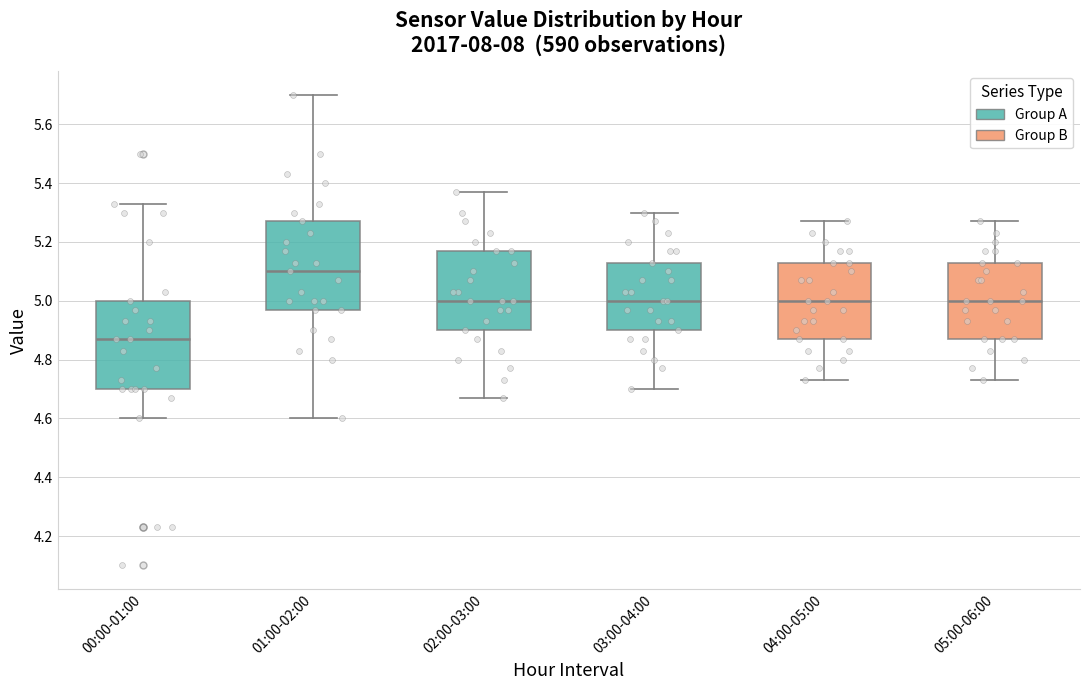

Reading left to right, read every box against the y-axis: the position of its median line, the range the box covers, and the ends of its whiskers. The values are not printed on the chart, so give them approximately, as read against the axis.

00:00-01:00: median 4.88, box 4.70 to 5.00, whiskers 4.60 to 5.34
01:00-02:00: median 5.10, box 4.98 to 5.28, whiskers 4.60 to 5.70
02:00-03:00: median 5.00, box 4.90 to 5.18, whiskers 4.68 to 5.38
03:00-04:00: median 5.00, box 4.90 to 5.14, whiskers 4.70 to 5.30
04:00-05:00: median 5.00, box 4.88 to 5.14, whiskers 4.74 to 5.28
05:00-06:00: median 5.00, box 4.88 to 5.14, whiskers 4.74 to 5.28